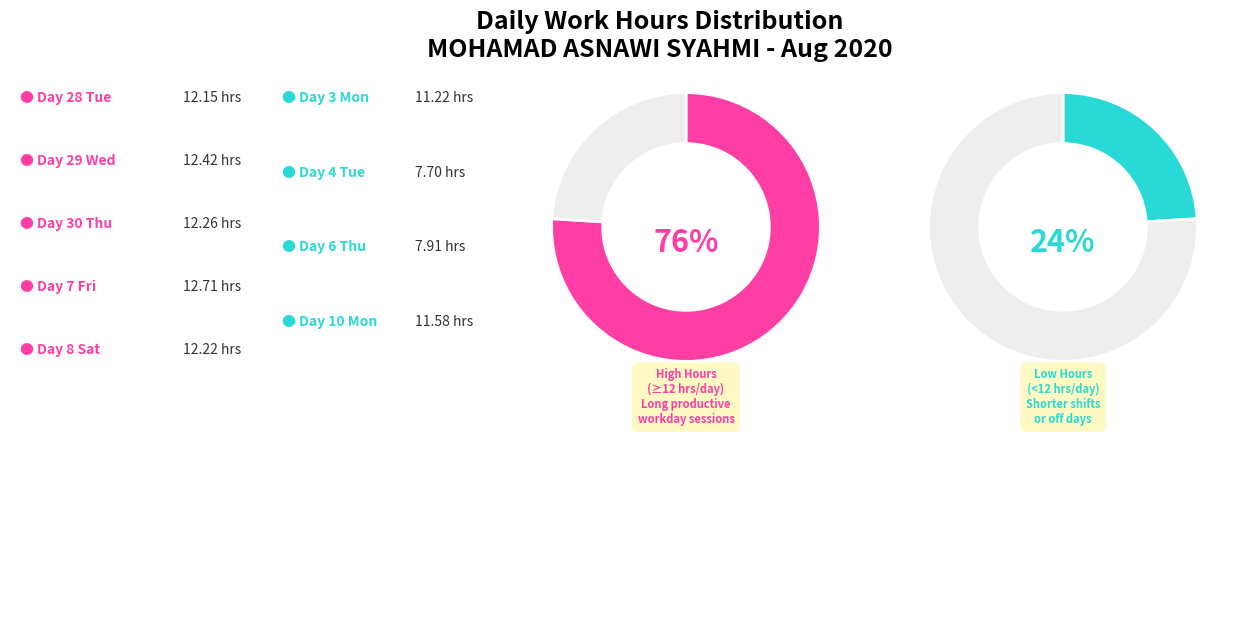

True or false: 20 Thu accounts for 1% of the total.

False